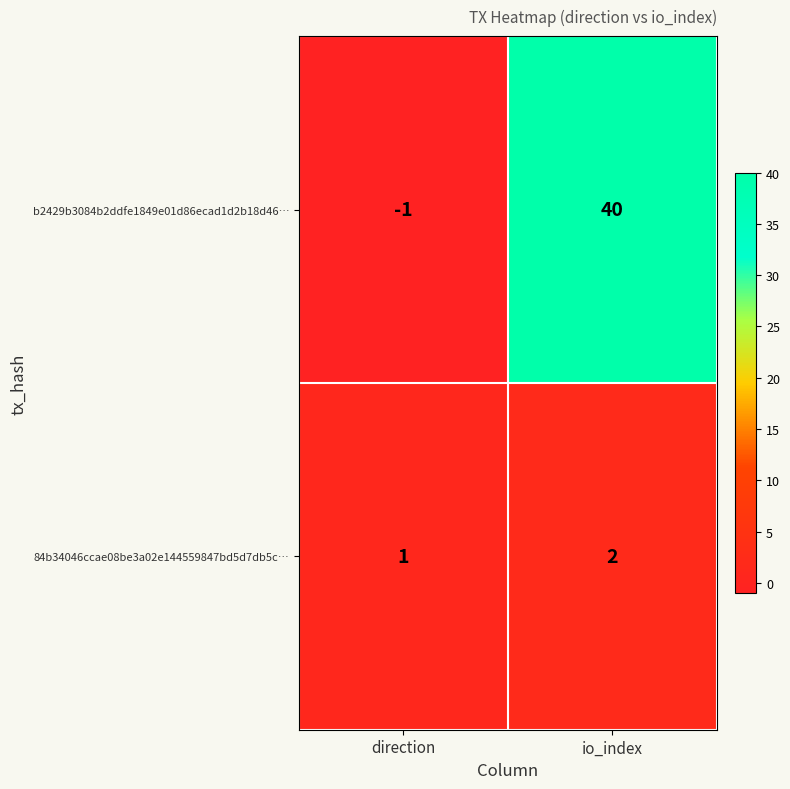

Which label corresponds to the largest value in the chart?

io_index